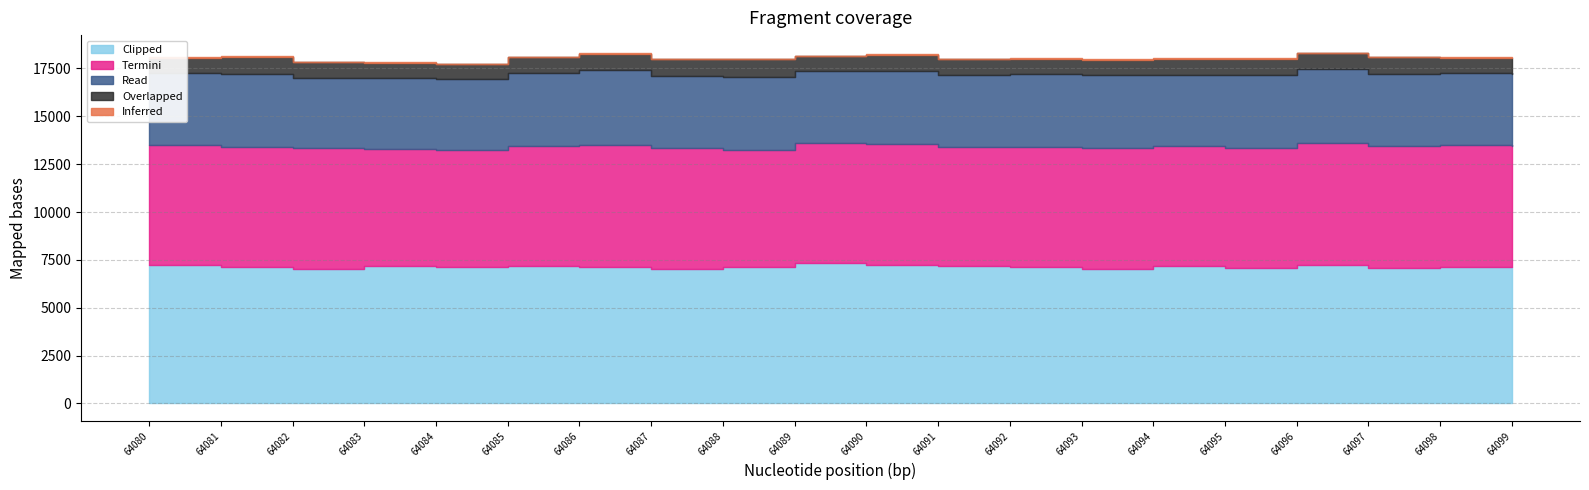

Is the value of Clipped at 64081 greater than the value of Overlapped at 64091?

Yes